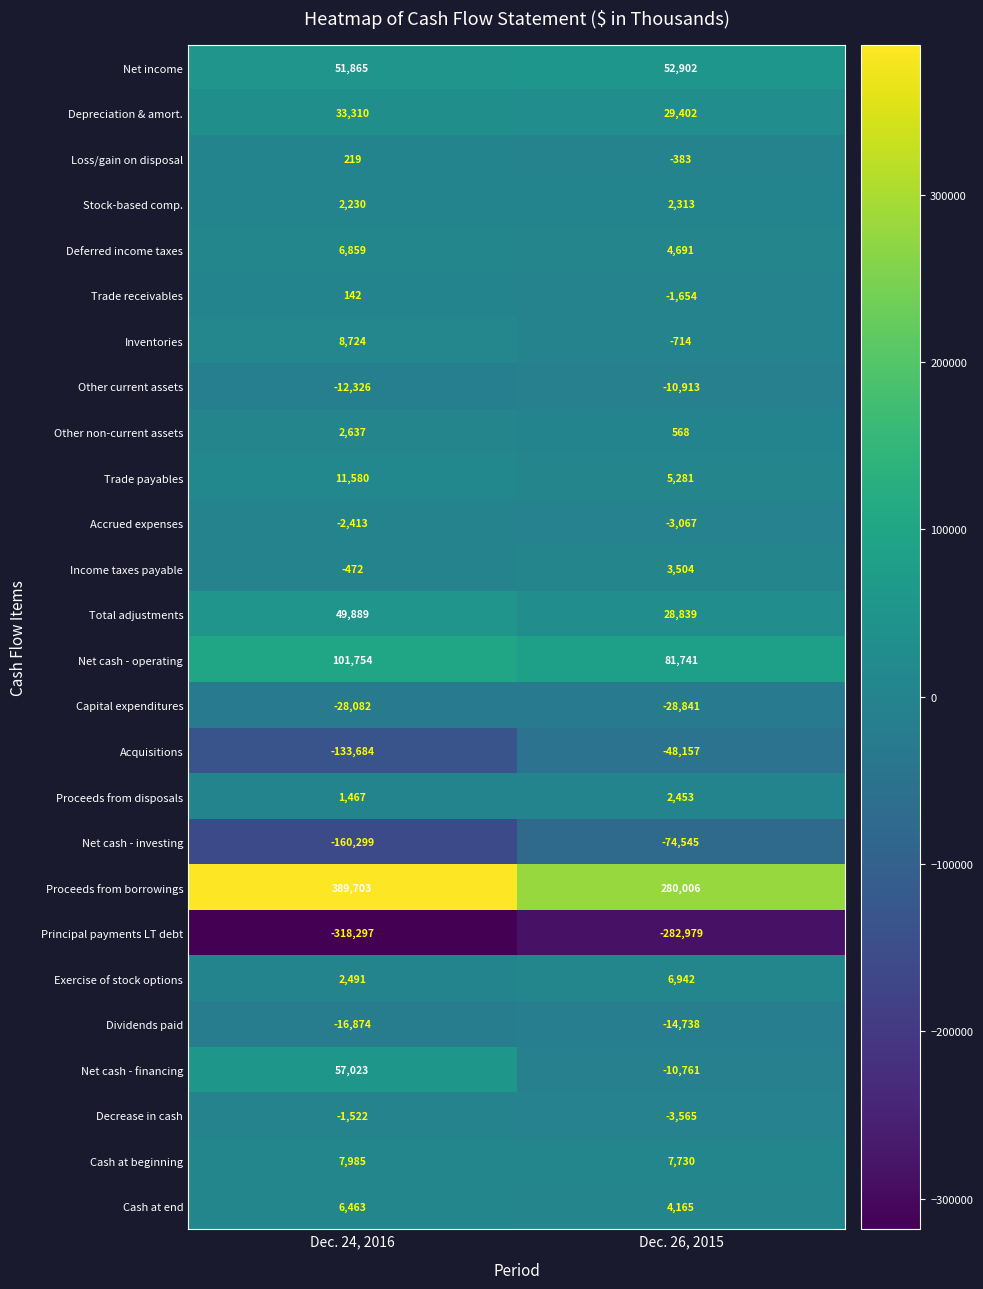

Count the number of categories in the chart.

2